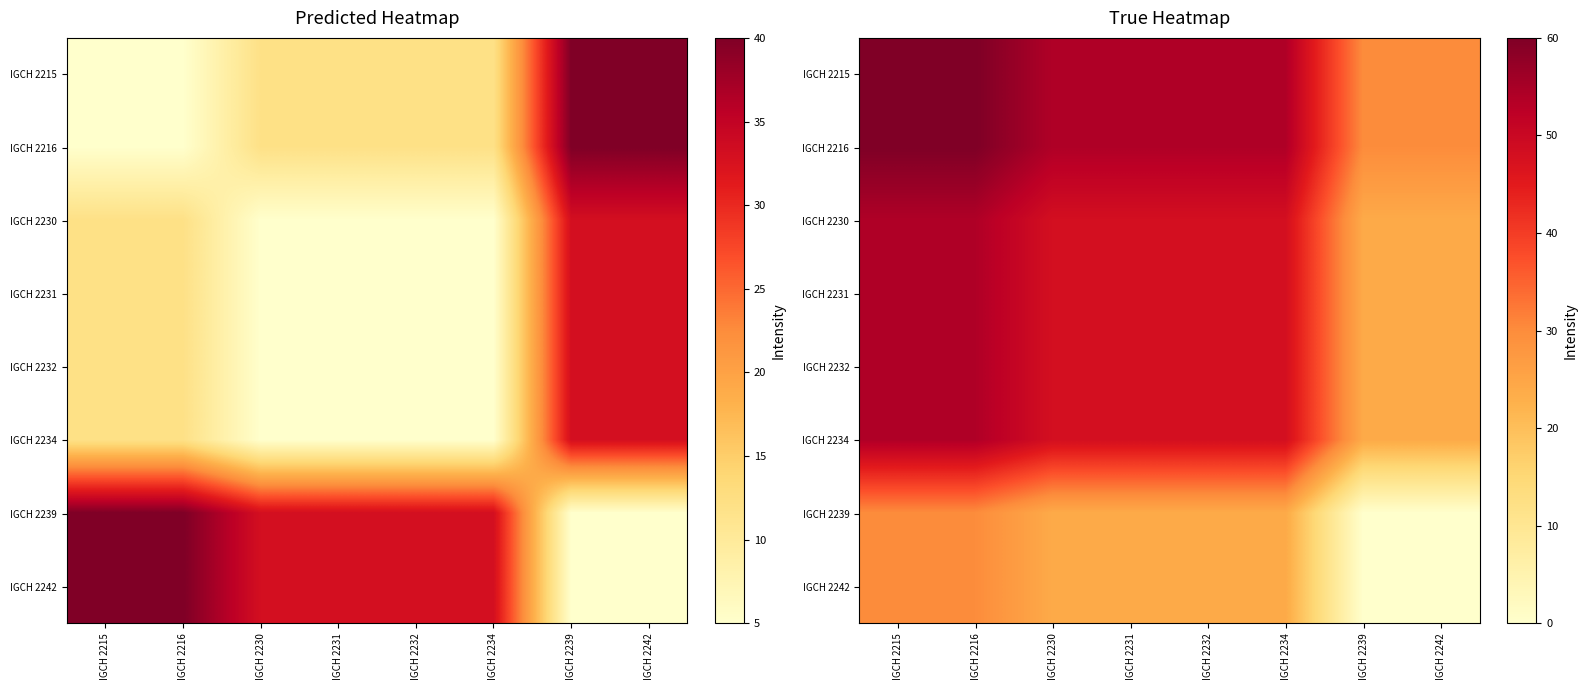

At which label does IGCH 2232 first exceed 48?

IGCH 2215